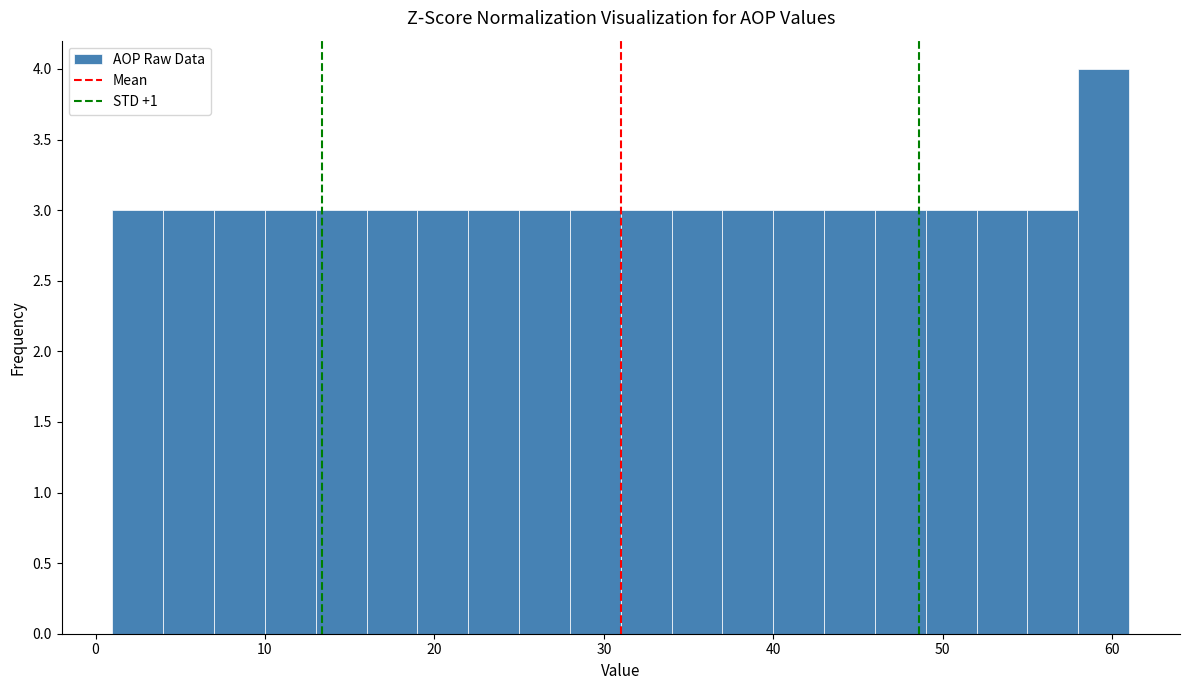

Read against the x-axis, roughly where is the centre of the tallest bar?

60